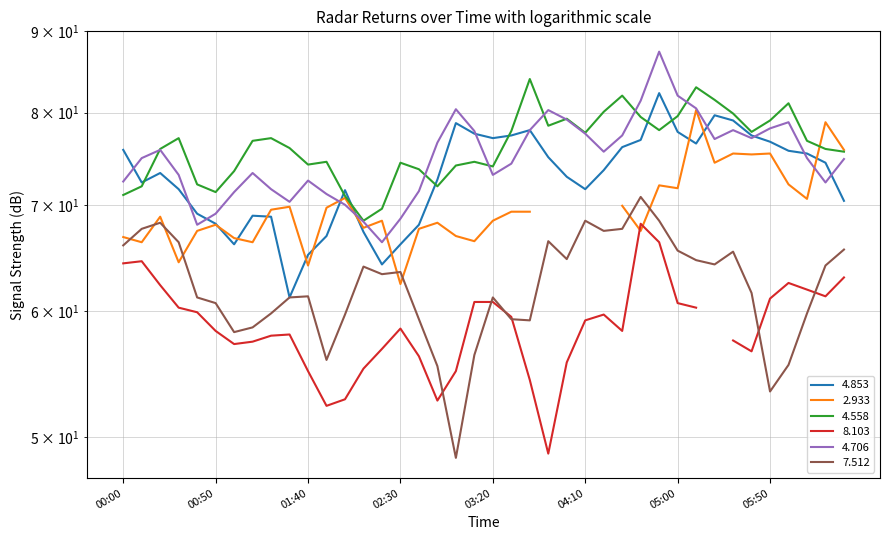

What is the difference between the highest and lowest values at 2009/04/19 01:00?

15.3